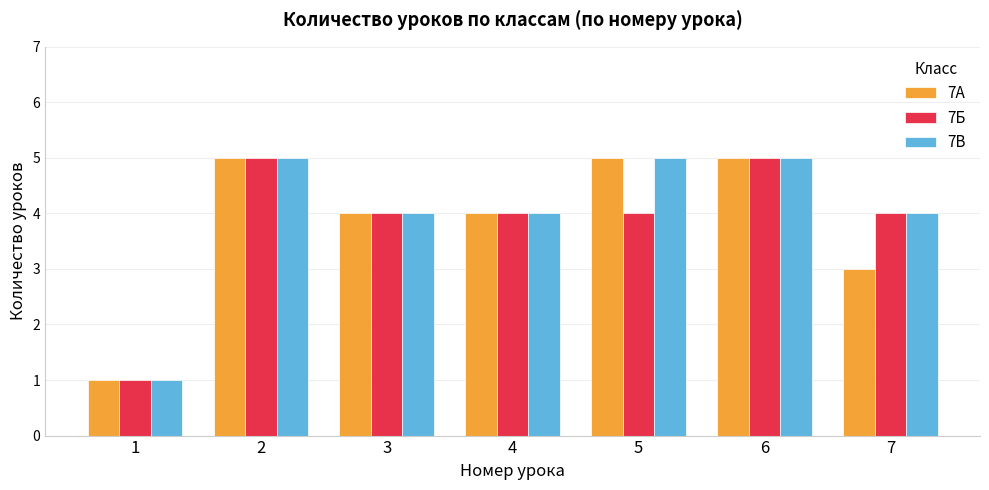

What is the difference between the second highest and second lowest values in the 7В series?

1